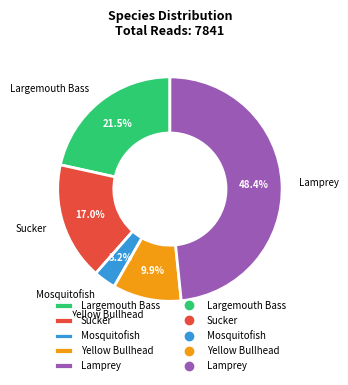

Which category has the smallest portion of the pie?

Mosquitofish